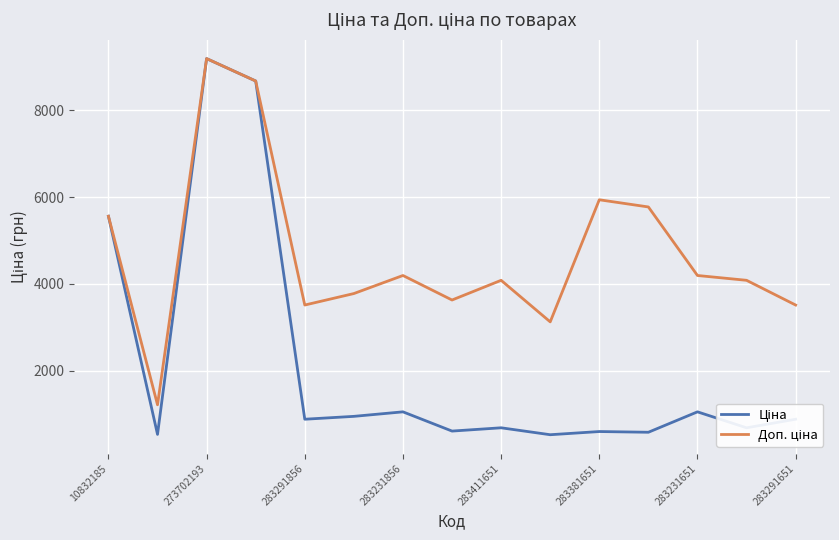

What is the greatest value displayed?

9196.3